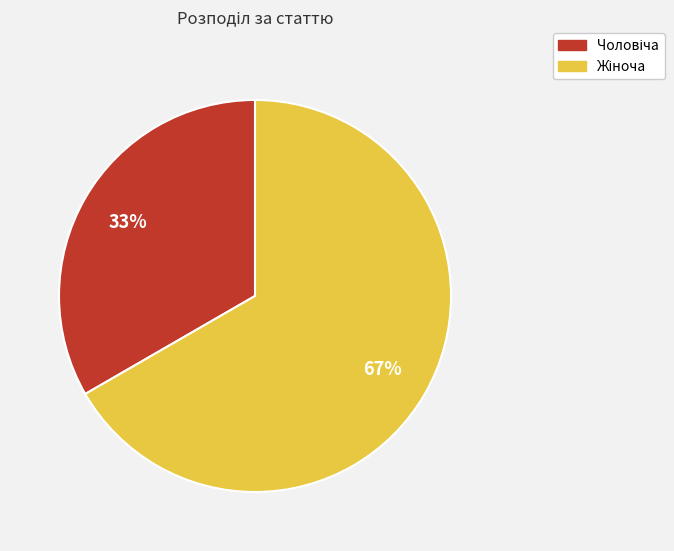

Does any single category account for the majority?

Yes